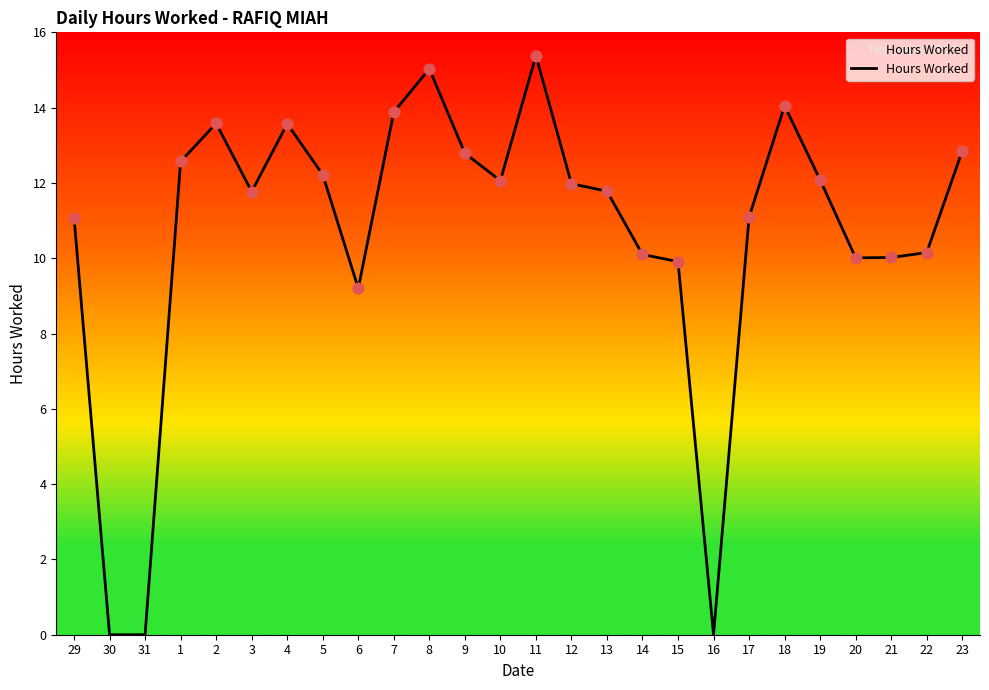

What is the change in value from 18 to 23?

-1.2